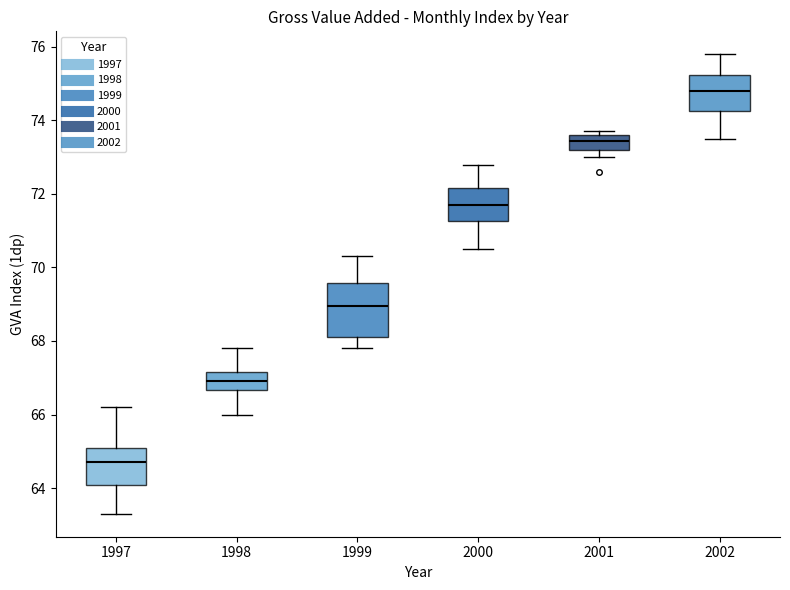

Which box is the tallest, from its lower edge to its upper edge?

1999